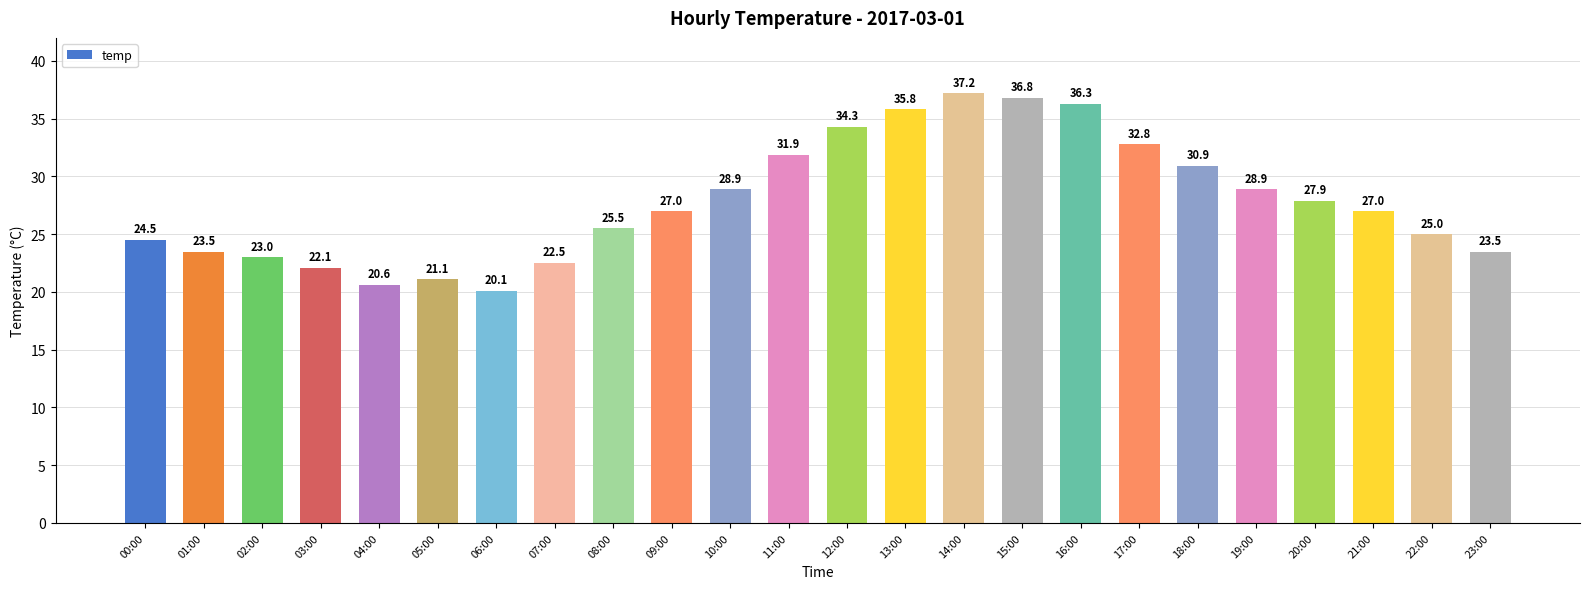

How many distinct data groups are displayed?

1